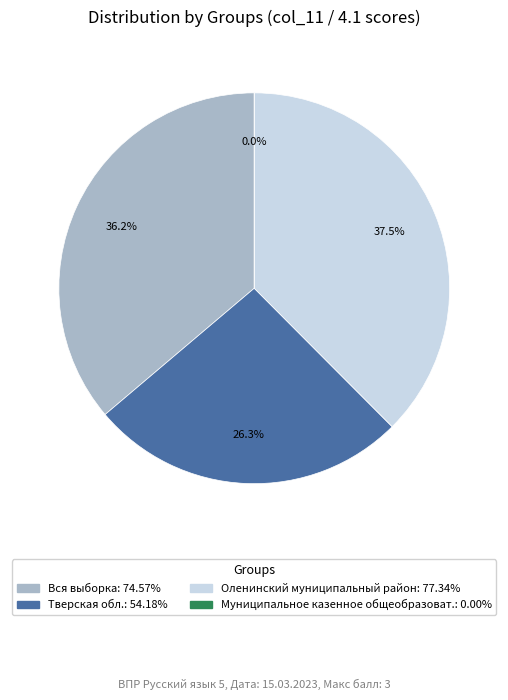

What percentage is the Оленинский муниципальный район: 77.34 slice, to the nearest percent?

38%